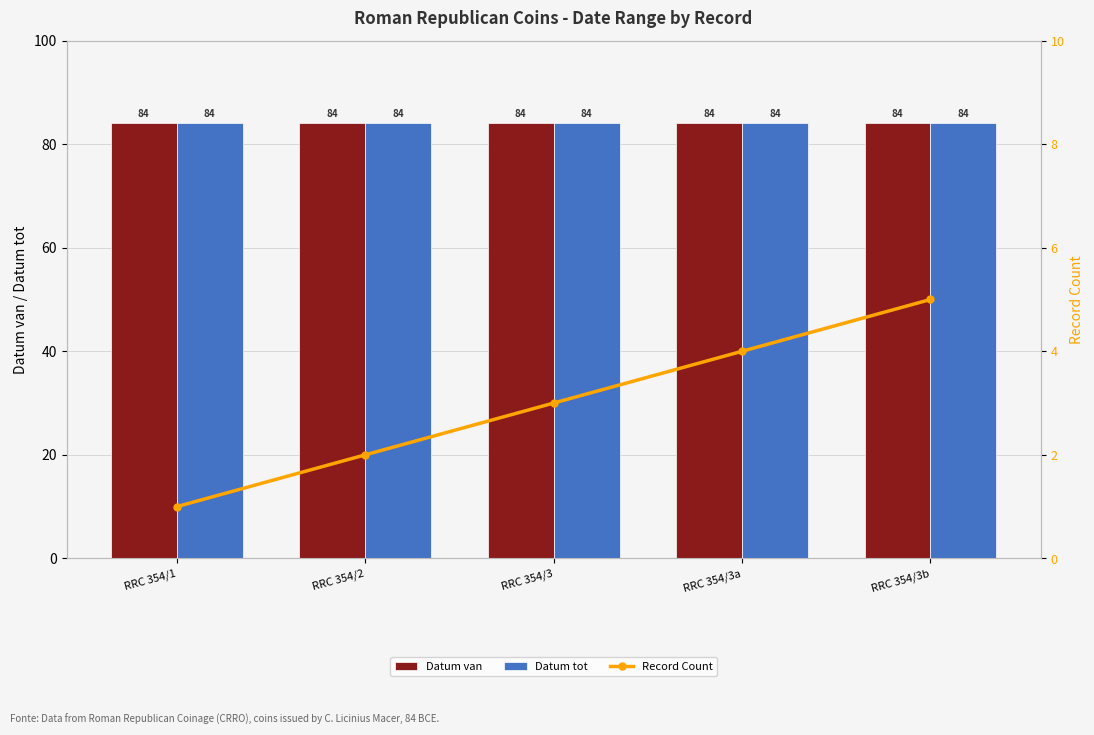

List the series in order of their peak value, lowest first.

Record Count, Datum van, Datum tot